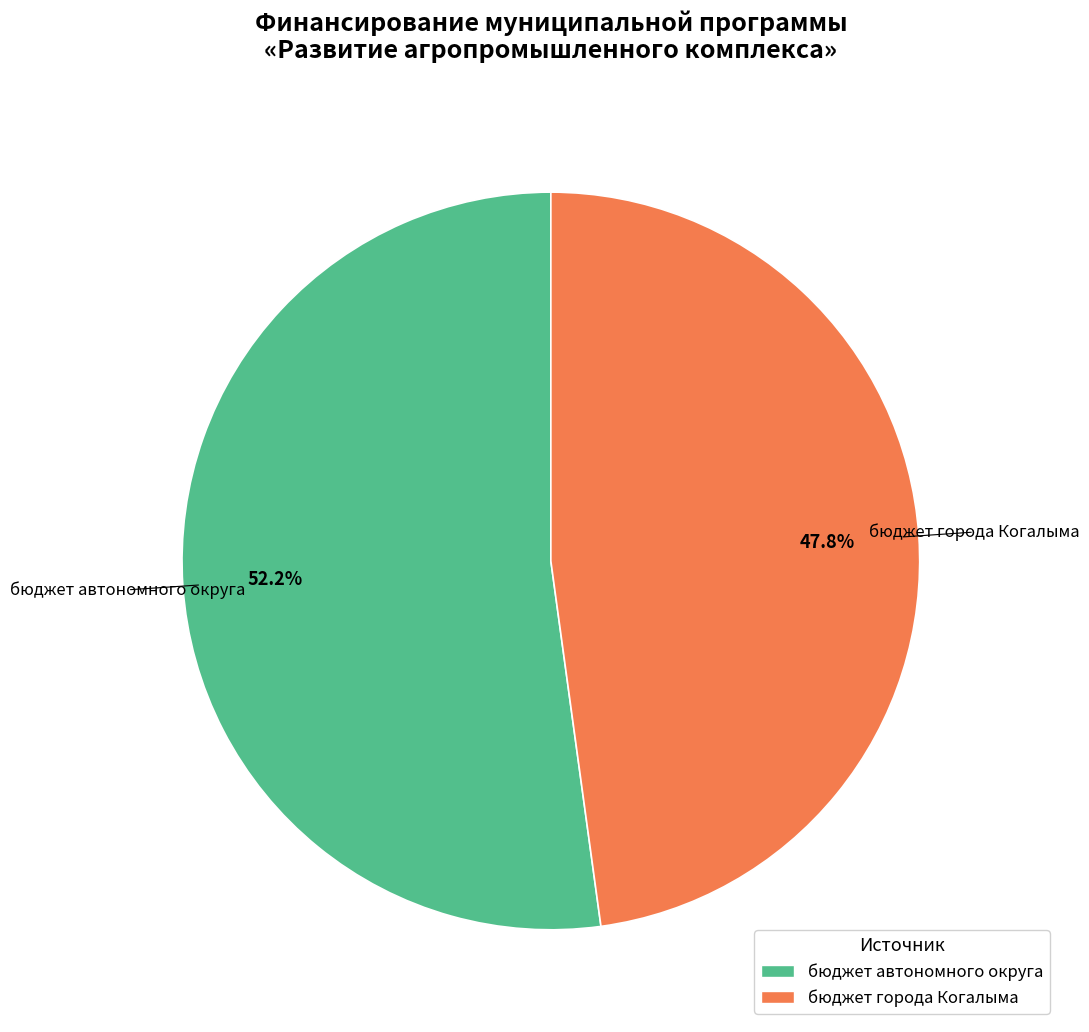

To the nearest percent, what is the difference between the largest and smallest slice percentages?

4%